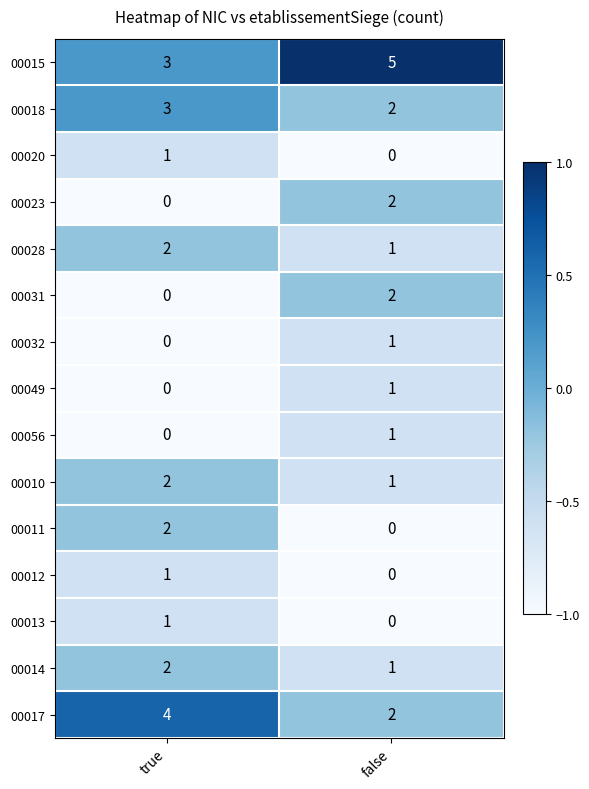

Is it true that 00056 equals 1 at false?

True